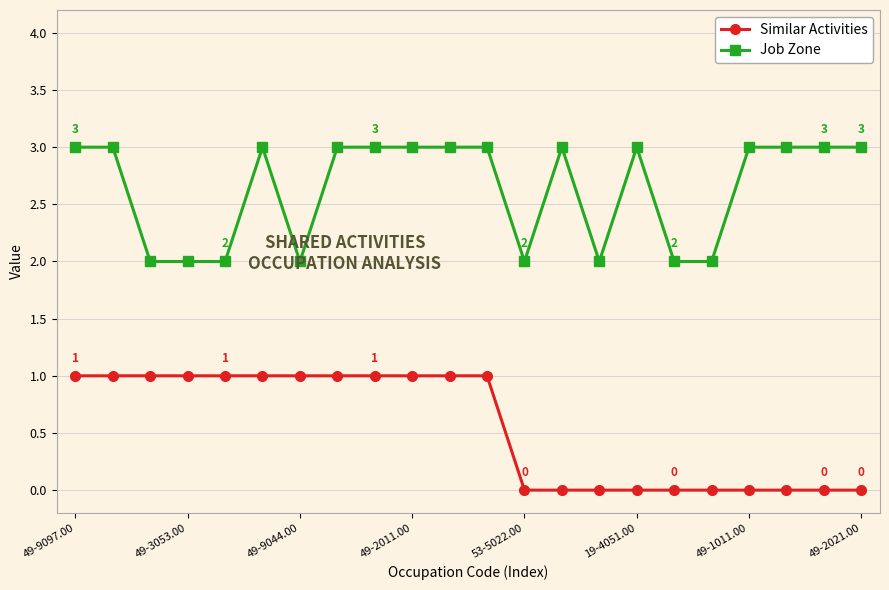

List the series in order of their overall mean, lowest first.

Similar Activities, Job Zone